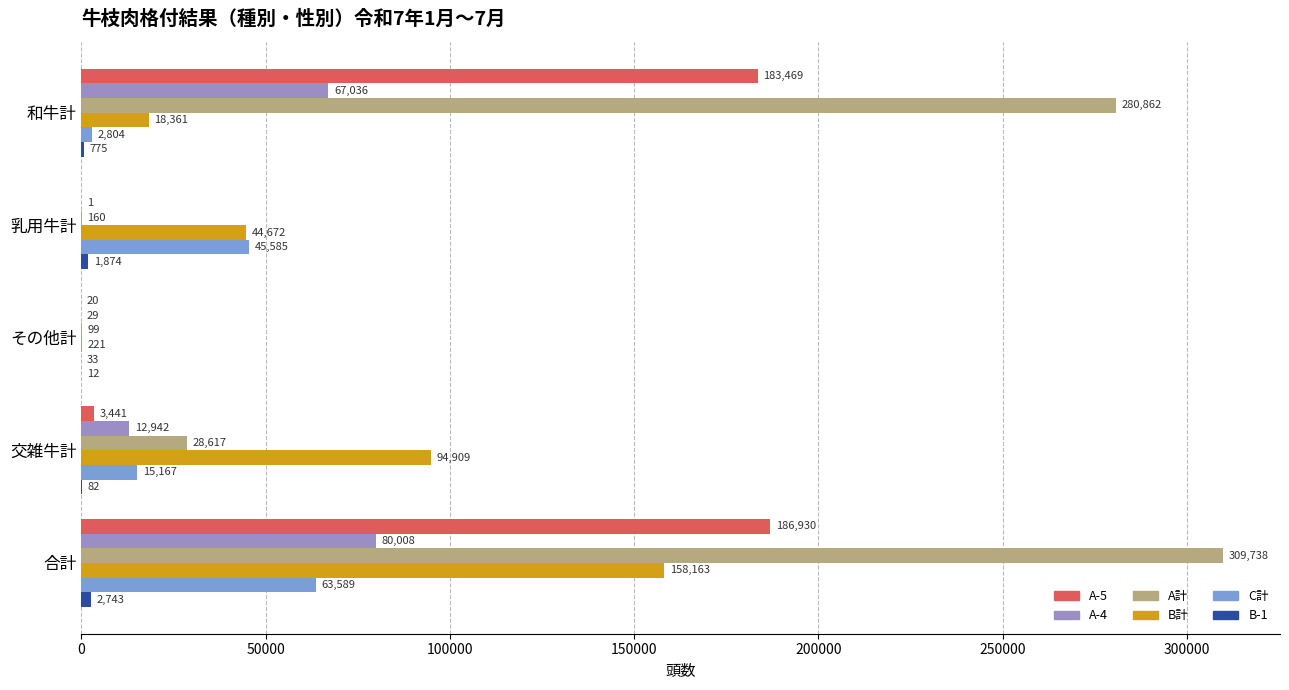

At which label is C計 closest to 31811?

乳用牛計